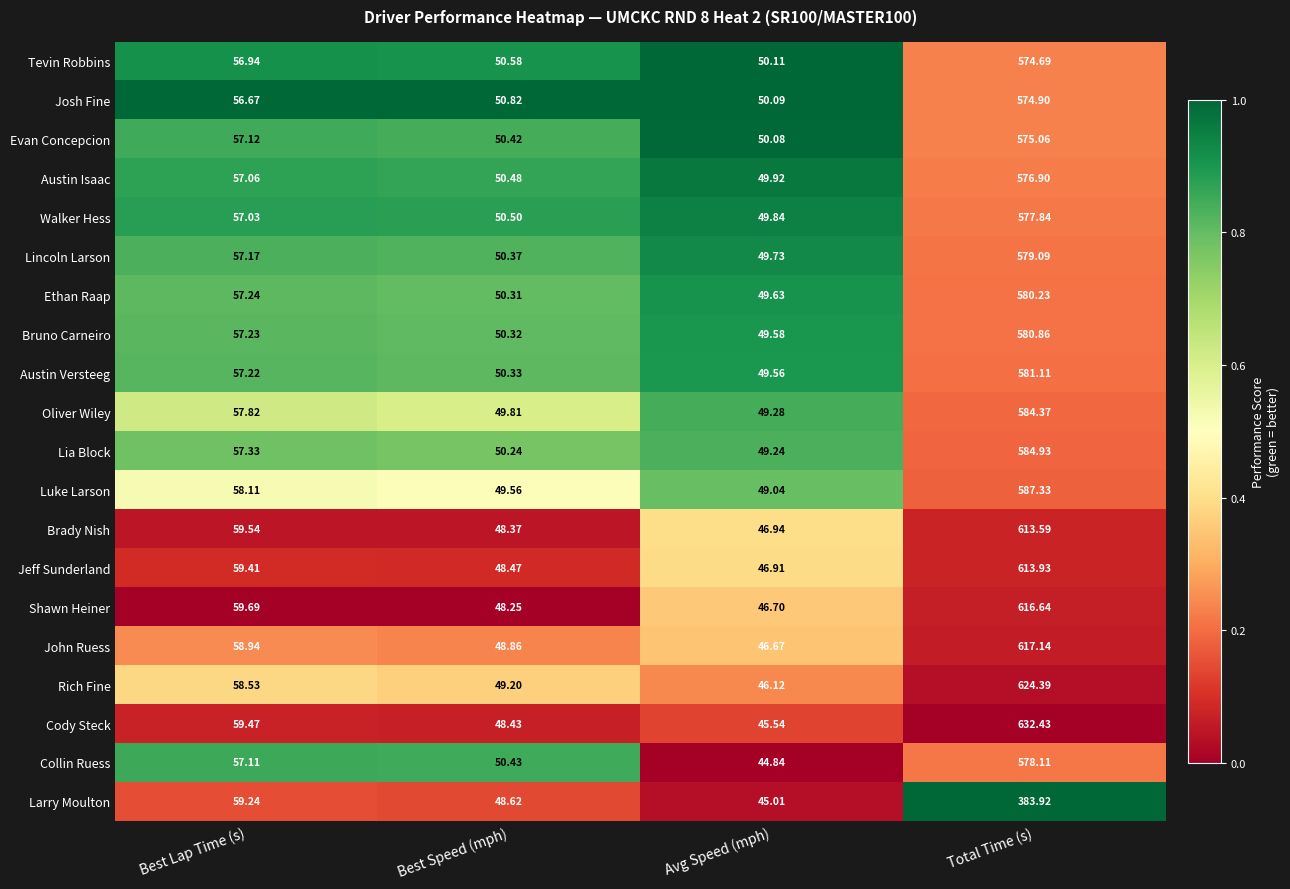

Which series has the largest total across all categories?

Cody Steck